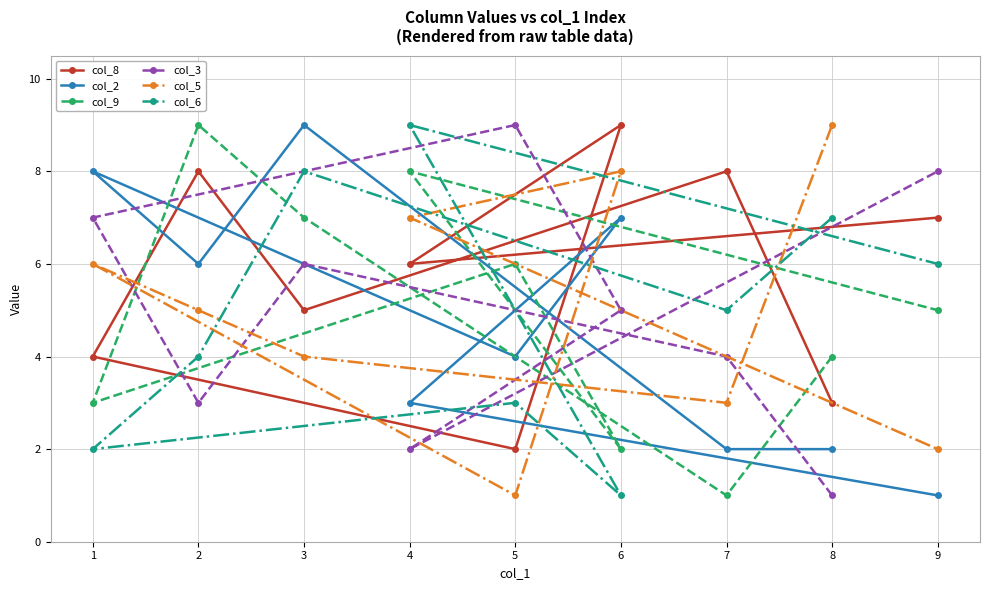

At how many categories does at least one series exceed 3?

9